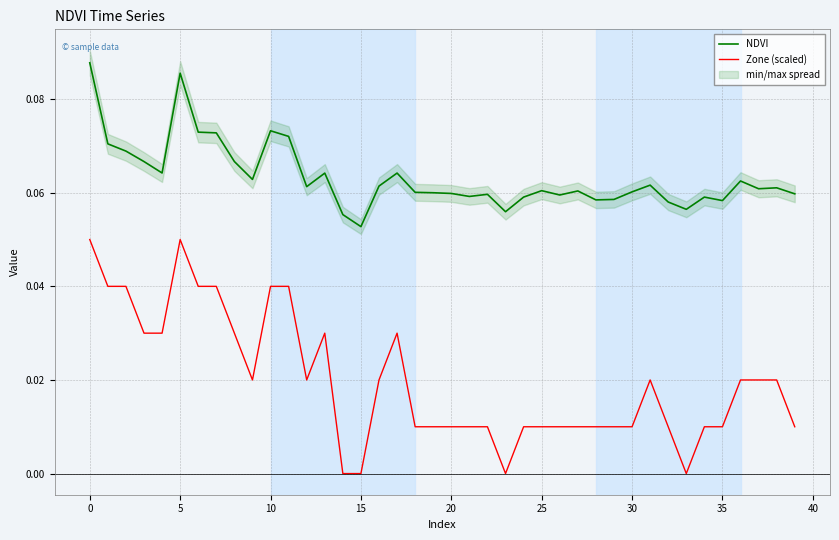

List the series in order of their peak value, highest first.

NDVI, Zone (scaled)